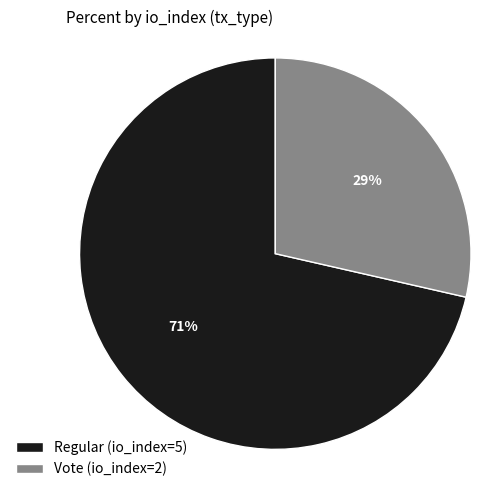

Which category has the smallest portion of the pie?

Vote (io_index=2)